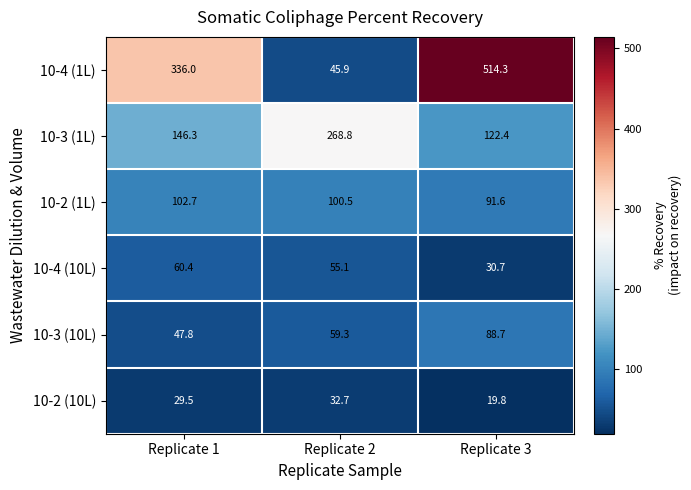

Reading left to right, transcribe all the data shown in this chart.

10-4 (1L): Replicate 1=336.0	Replicate 2=45.9	Replicate 3=514.3
10-3 (1L): Replicate 1=146.3	Replicate 2=268.8	Replicate 3=122.4
10-2 (1L): Replicate 1=102.7	Replicate 2=100.5	Replicate 3=91.6
10-4 (10L): Replicate 1=60.4	Replicate 2=55.1	Replicate 3=30.7
10-3 (10L): Replicate 1=47.8	Replicate 2=59.3	Replicate 3=88.7
10-2 (10L): Replicate 1=29.5	Replicate 2=32.7	Replicate 3=19.8